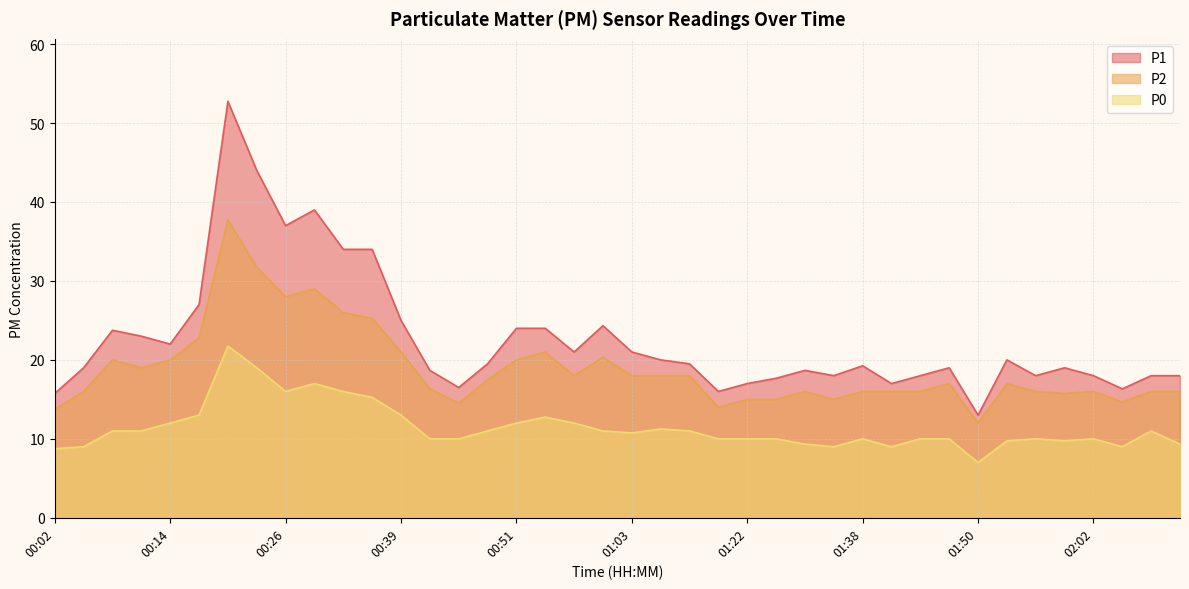

Reading right to left, list all the values displayed in this chart.

P1: 18.0	18.0	16.3	18.0	19.0	18.0	20.0	13.0	19.0	18.0	17.0	19.2	18.0	18.7	17.7	17.0	16.0	19.5	20.0	21.0	24.3	21.0	24.0	24.0	19.5	16.5	18.7	25.0	34.0	34.0	39.0	37.0	44.0	52.8	27.0	22.0	23.0	23.8	19.0	15.8
P2: 16.0	16.0	14.7	16.0	15.8	16.0	17.0	12.0	17.0	16.0	16.0	16.0	15.0	16.0	15.0	15.0	14.0	18.0	18.0	18.0	20.3	18.0	21.0	20.0	17.5	14.5	16.3	21.0	25.2	26.0	29.0	28.0	31.8	37.8	22.8	20.0	19.0	20.0	16.0	13.8
P0: 9.3	11.0	9.0	10.0	9.8	10.0	9.8	7.0	10.0	10.0	9.0	10.0	9.0	9.3	10.0	10.0	10.0	11.0	11.2	10.8	11.0	12.0	12.8	12.0	11.0	10.0	10.0	13.0	15.2	16.0	17.0	16.0	19.0	21.8	13.0	12.0	11.0	11.0	9.0	8.8